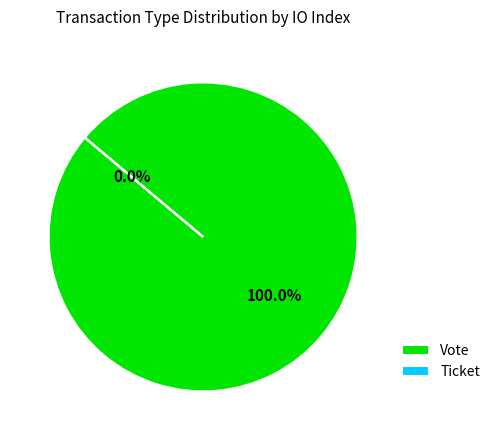

To the nearest percent, what is the average slice percentage?

50%